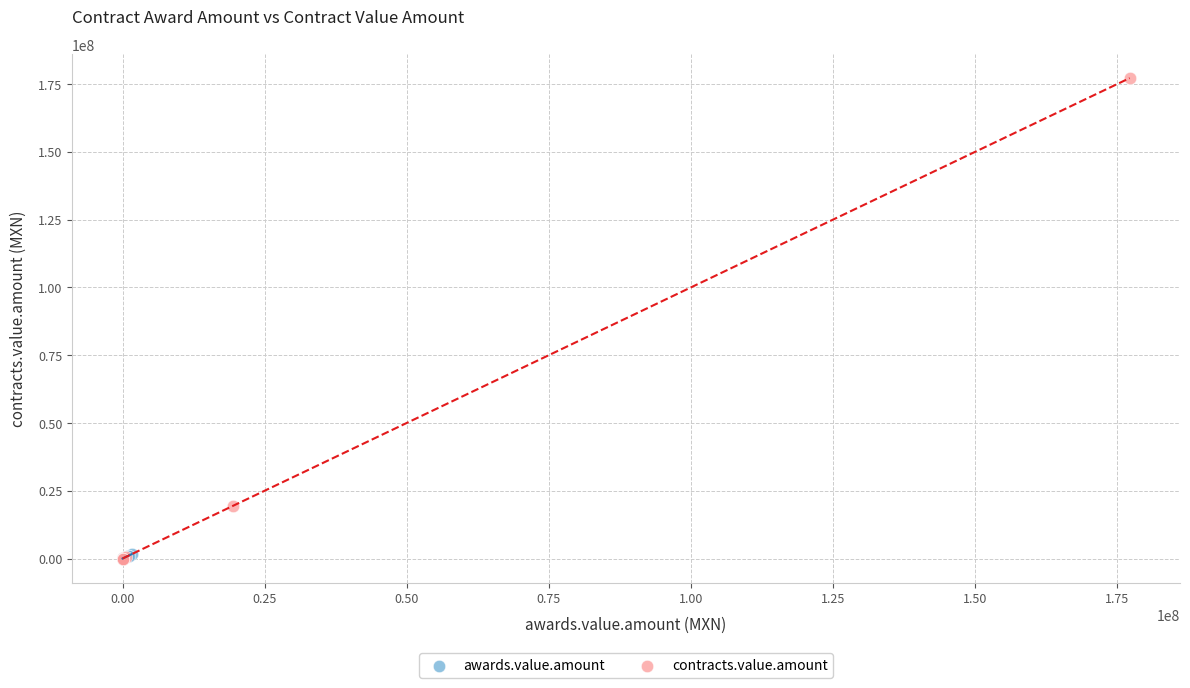

Which series has the largest Y range (max minus min)?

contracts.value.amount